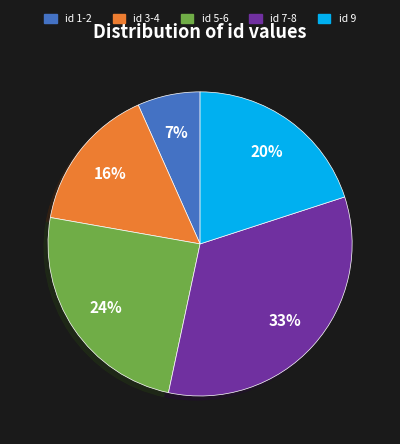

Combined, do id 7-8 and id 1-2 account for over 50%?

No